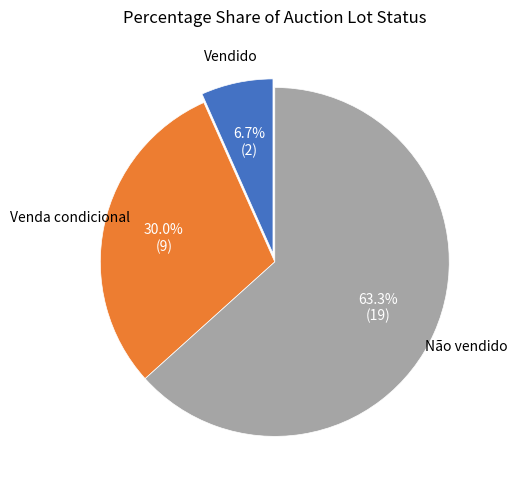

Is there a majority slice in this chart?

Yes